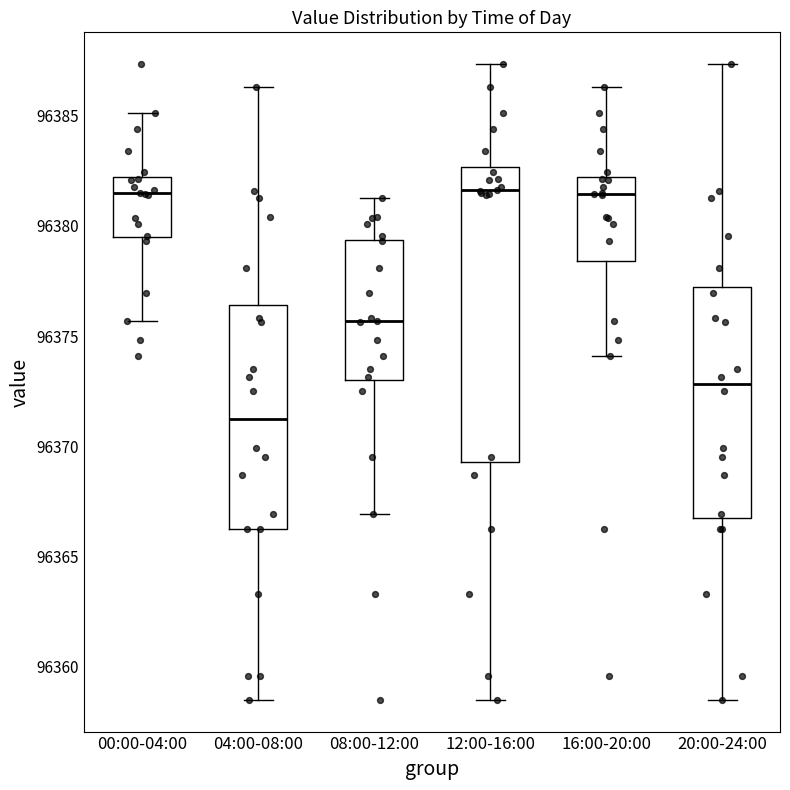

Comparing the boxes themselves (not the whiskers), which one is the tallest?

12:00-16:00